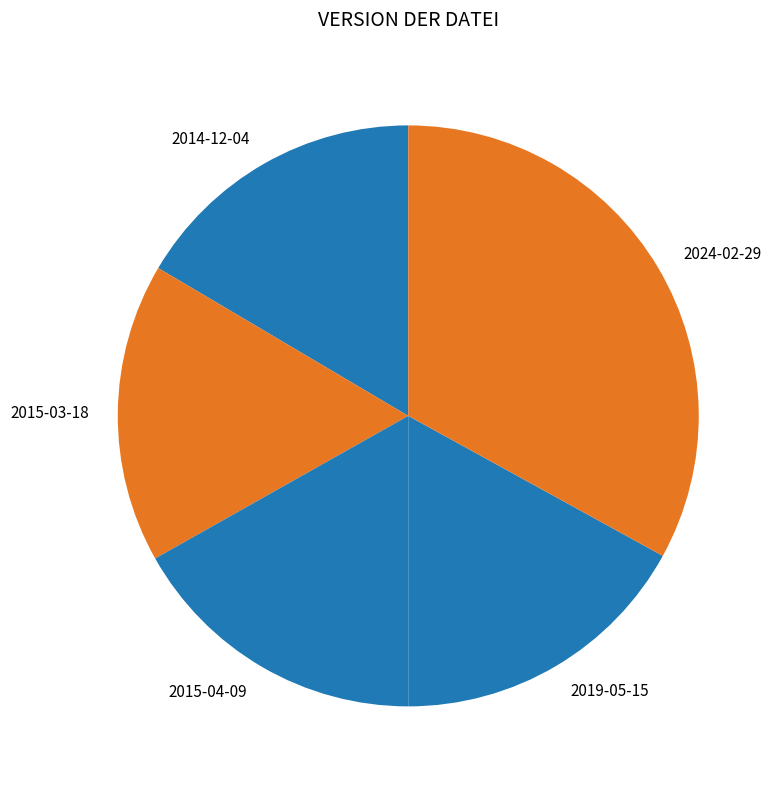

How many slices are in this pie chart?

5